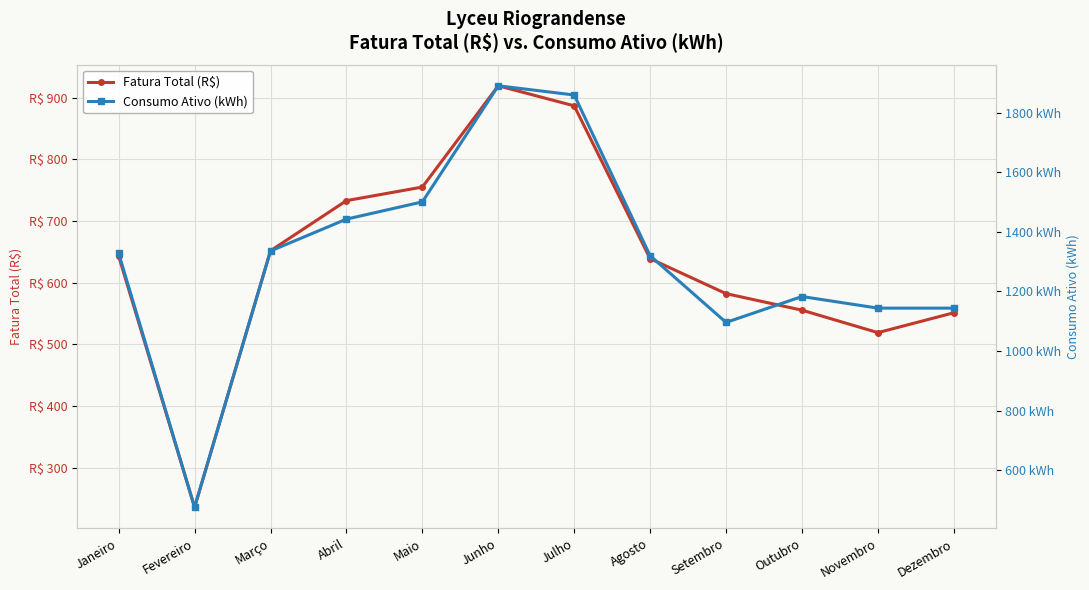

Reading right to left, what are all the values shown in this chart?

Fatura Total (R$): 551.0	518.8	555.3	582.1	638.8	886.7	919.2	755.0	732.9	651.6	235.6	642.9
Consumo Ativo (kWh): 1144.0	1144.0	1183.0	1096.0	1320.0	1860.0	1891.0	1501.0	1443.0	1336.0	475.0	1328.0